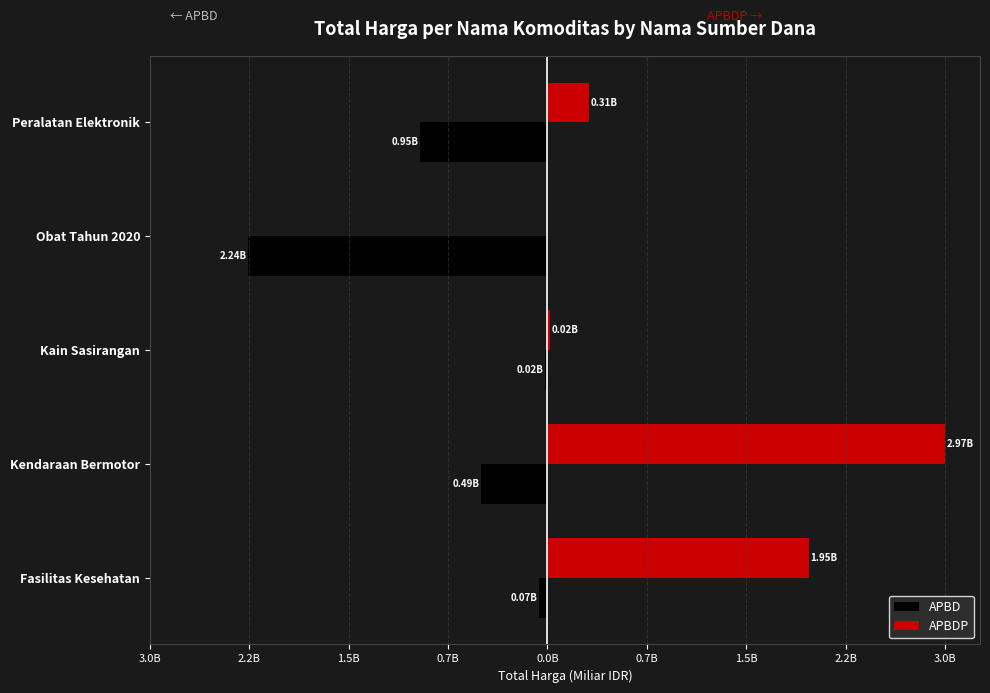

What are all the series names shown in the legend?

APBD, APBDP